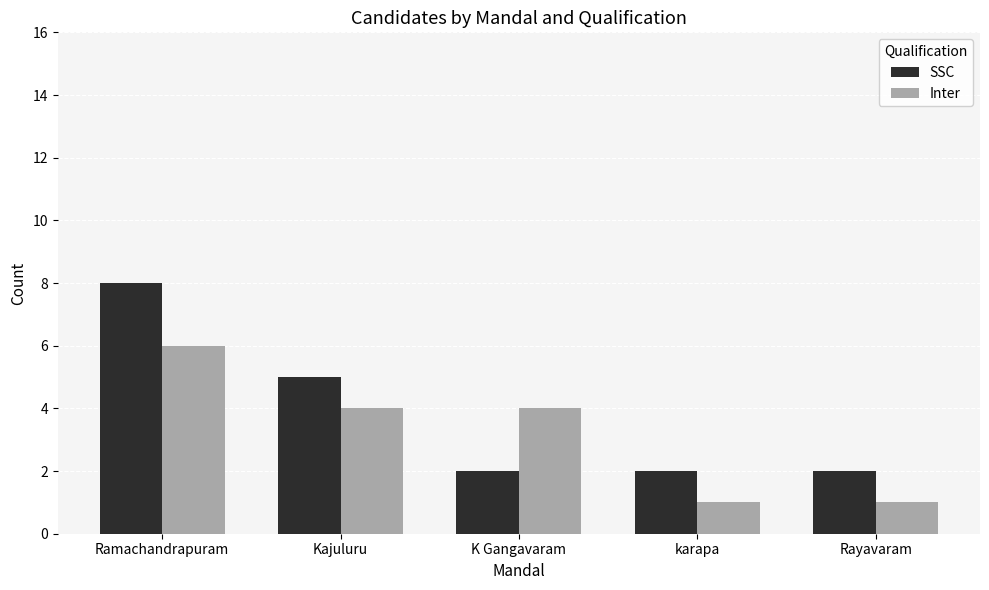

Rank the series at Rayavaram from lowest to highest value.

Inter, SSC